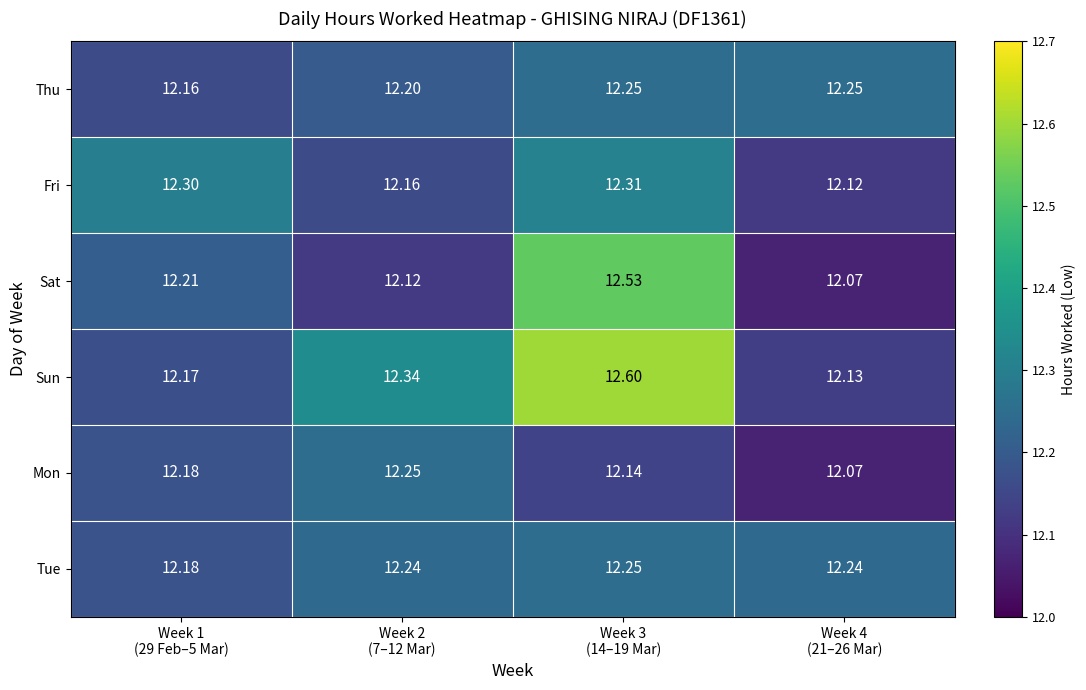

Which series has the widest spread of values?

Sun